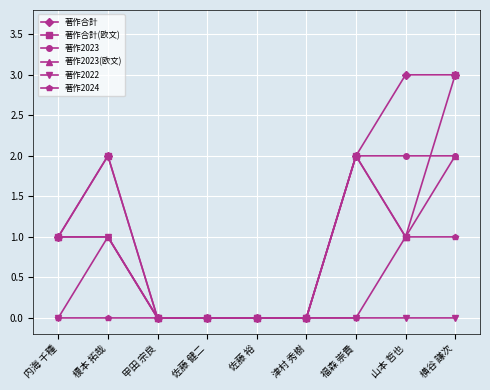

What is the average value of the 著作2023 series?

1